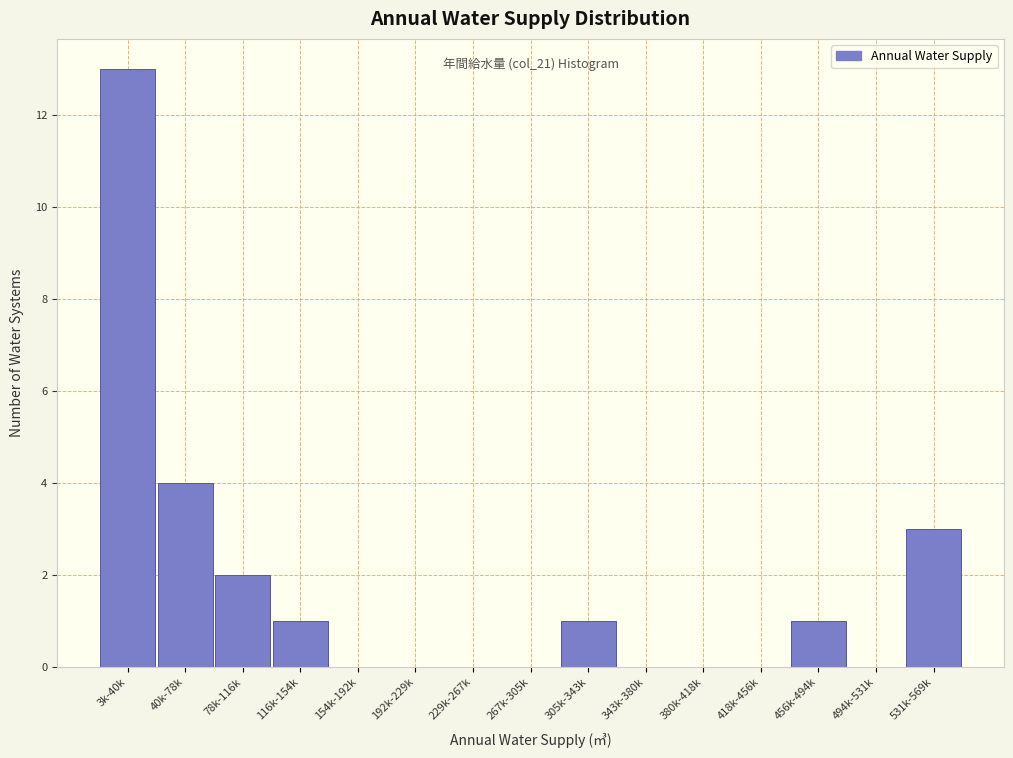

Reading right to left, transcribe all the data shown in this chart.

531k-569k=3	494k-531k=0	456k-494k=1	418k-456k=0	380k-418k=0	343k-380k=0	305k-343k=1	267k-305k=0	229k-267k=0	192k-229k=0	154k-192k=0	116k-154k=1	78k-116k=2	40k-78k=4	3k-40k=13